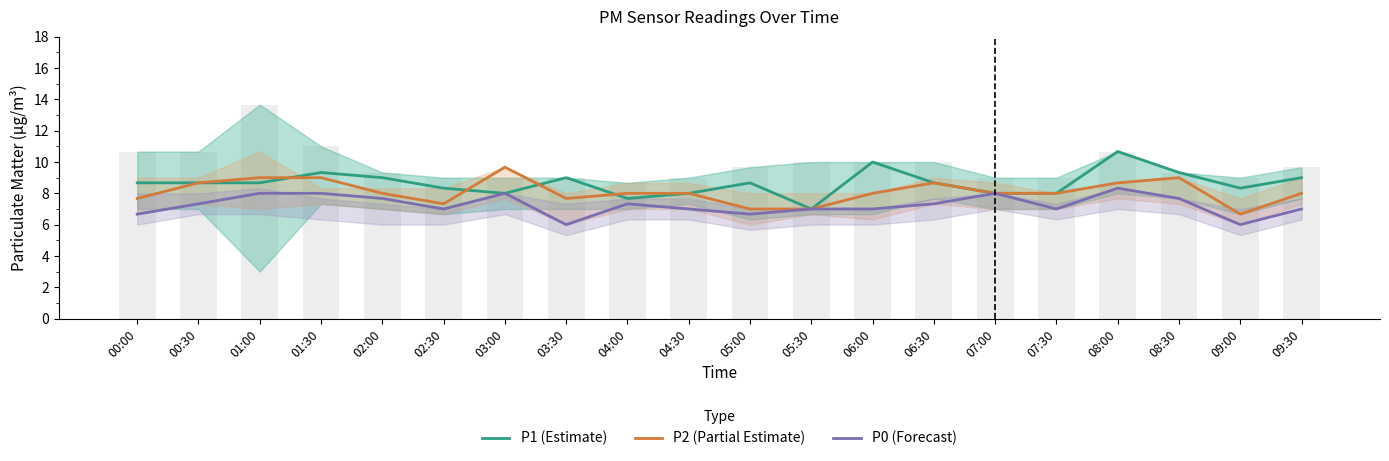

What is the maximum value for P0 (Forecast)?

8.3